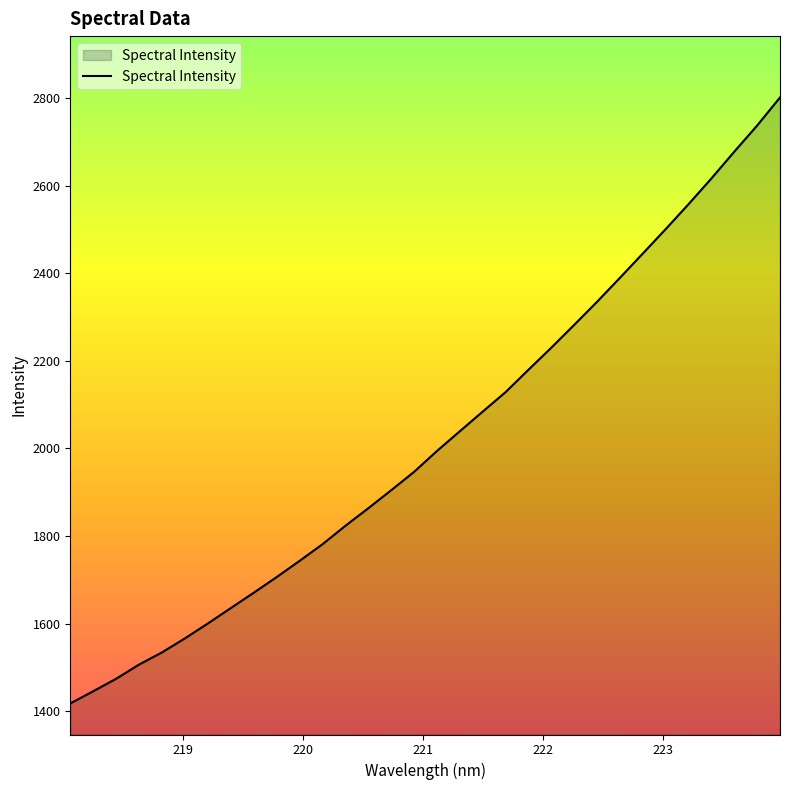

How many categories are shown in the chart?

32